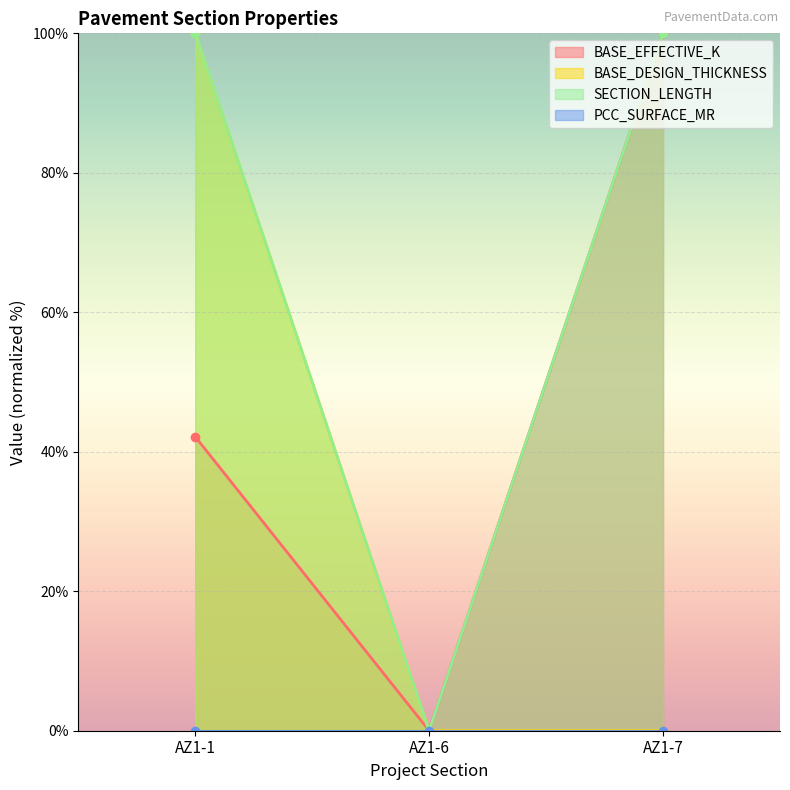

At which label does SECTION_LENGTH first exceed 99?

AZ1-1